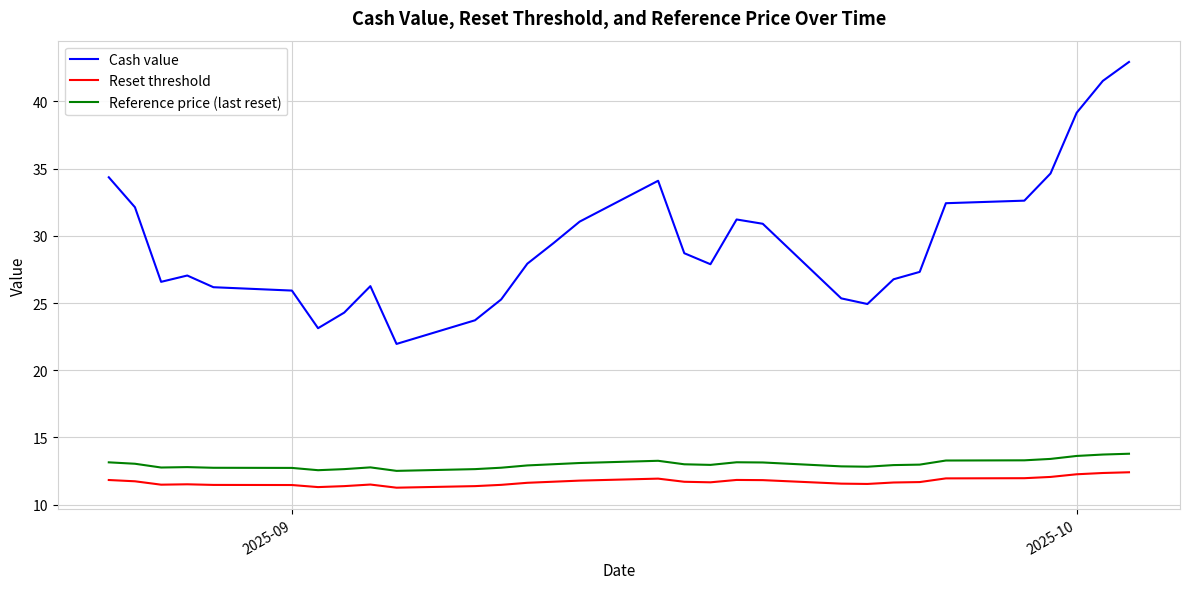

Which series has the largest range (max minus min)?

Cash value